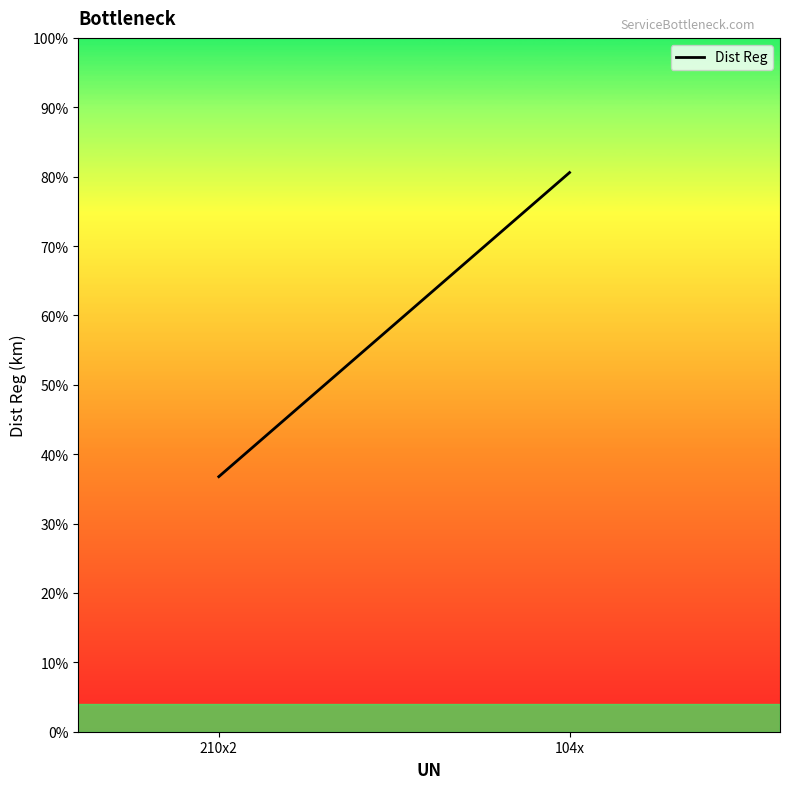

What is the sum of the values at 104x and 210x2?

117.4